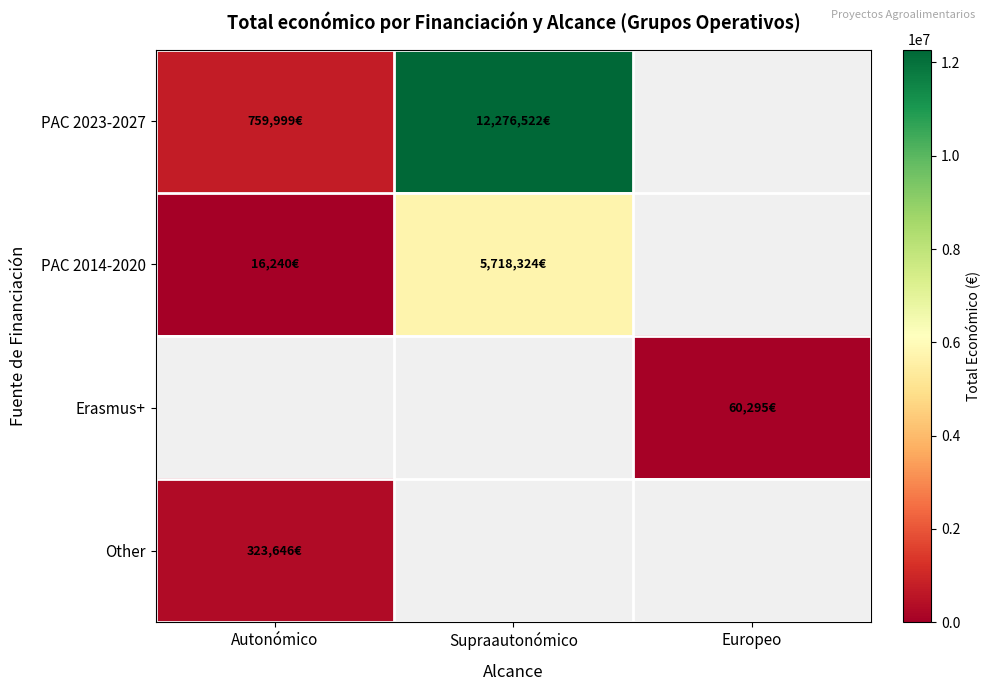

What is the total value across all series at Autonómico?

1099885